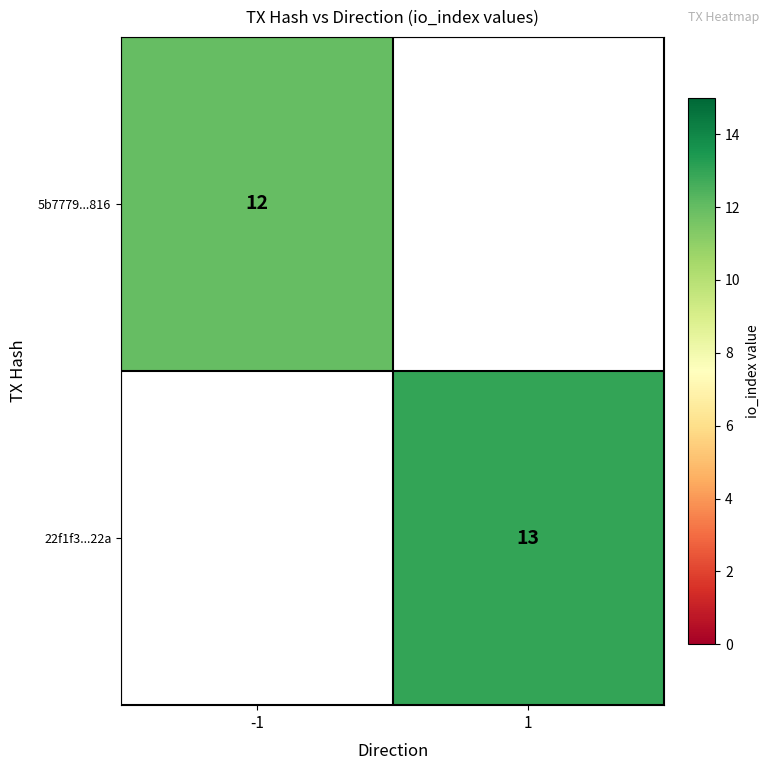

Is it true that 5b7779...816 equals 20 at -1?

False